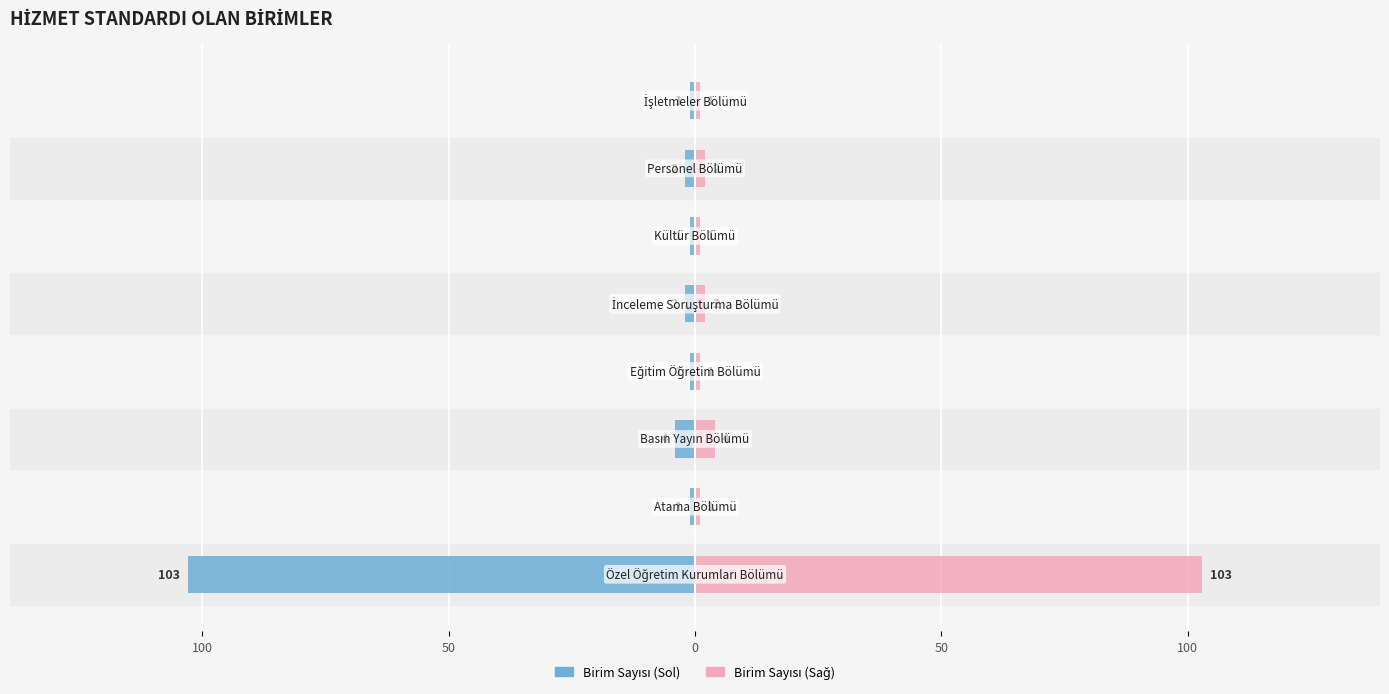

What is the maximum value for Sayı (Sol)?

-1